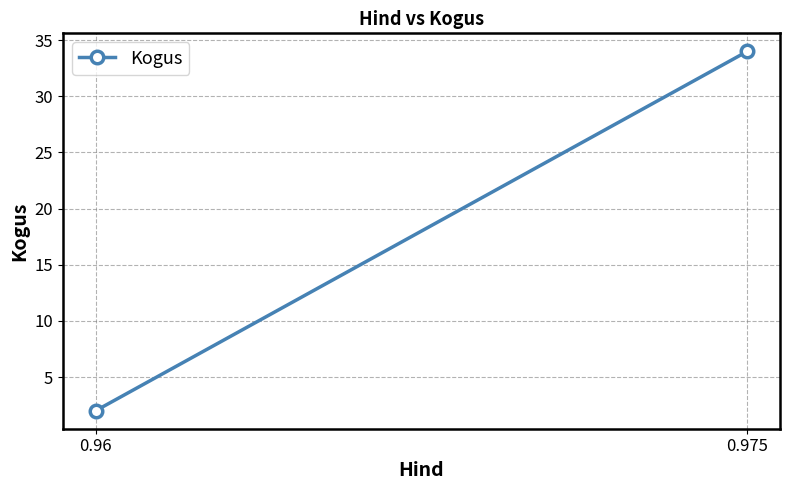

The value at 0.975 is 12. True or false?

False